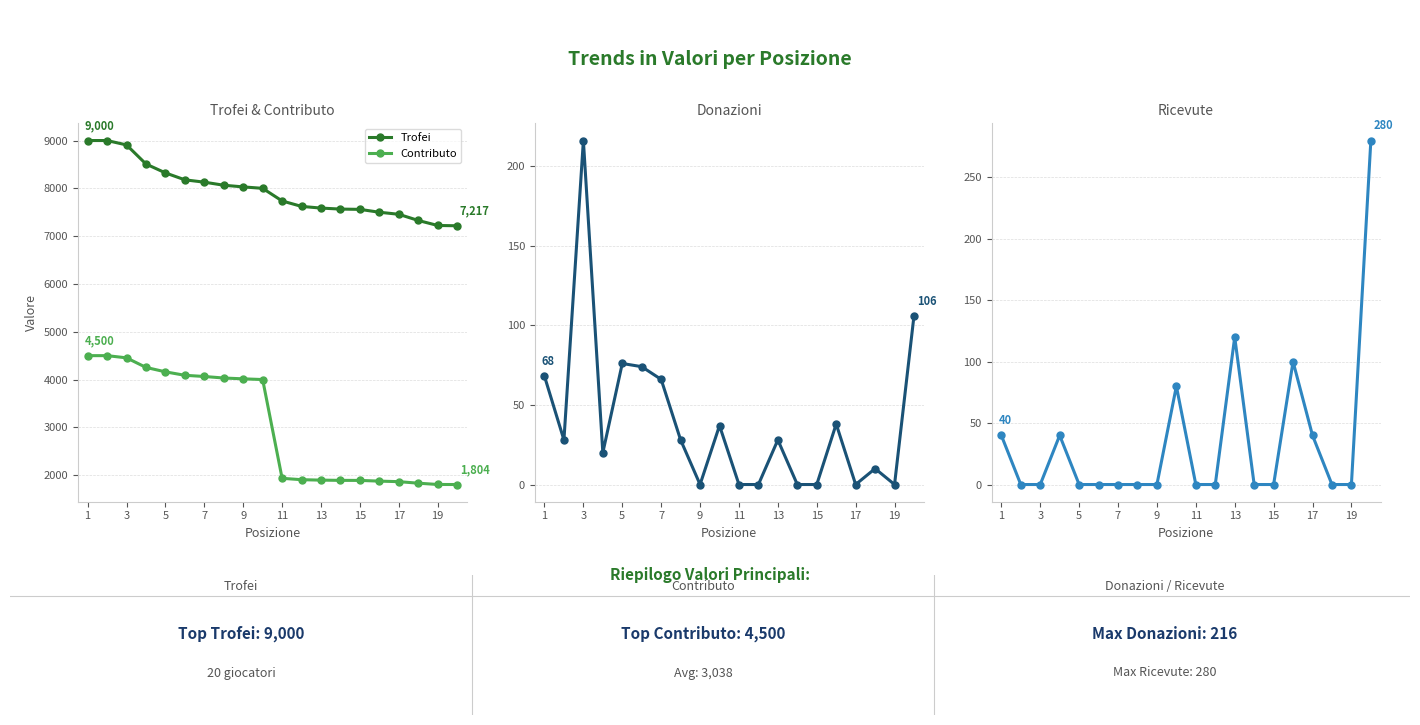

What is the minimum value for Contributo?

1804